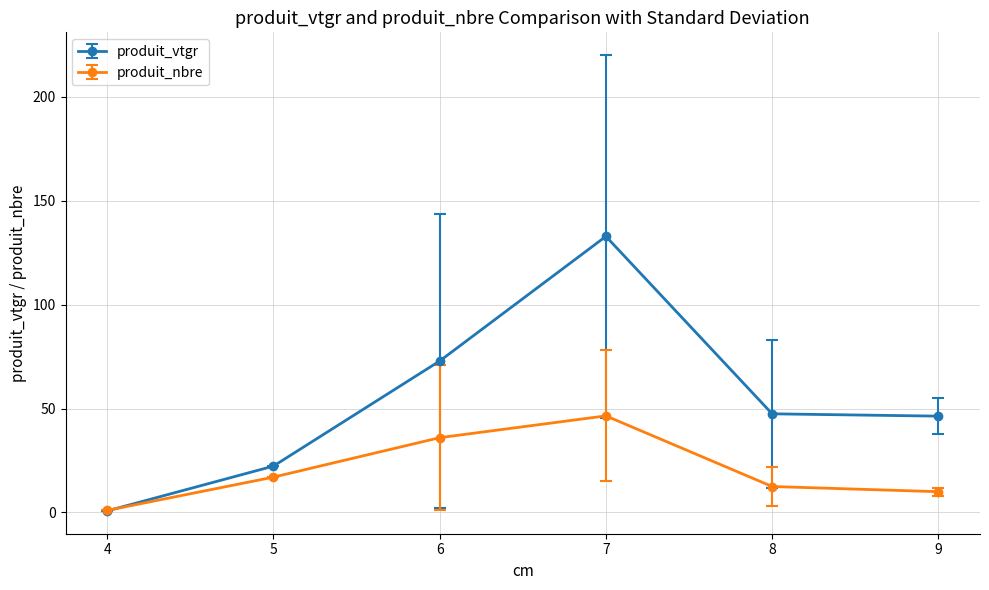

How many distinct data groups are displayed?

2